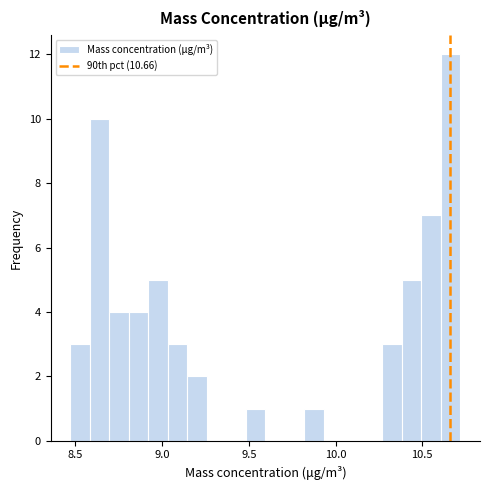

Around what value on the x-axis is the tallest bar? Give the approximate position of its centre, as read against the axis.

10.65